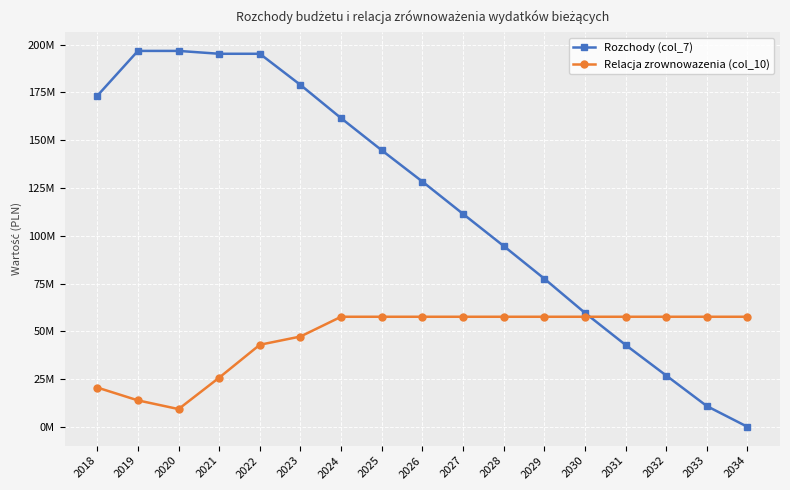

What are all the series names shown in the legend?

Rozchody (col_7), Relacja zrownowazenia (col_10)